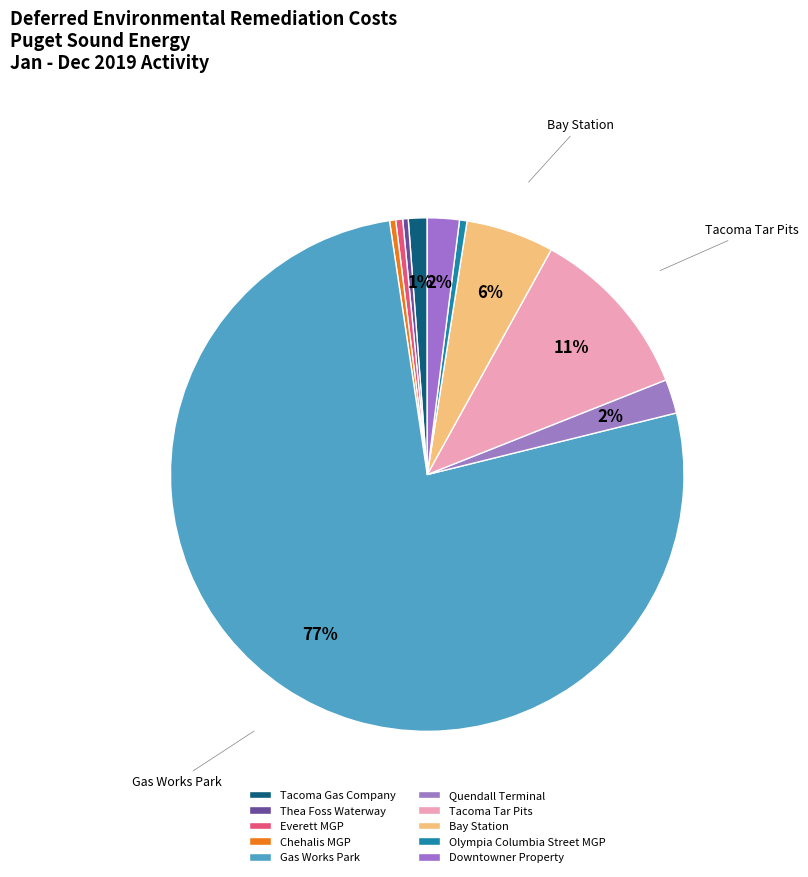

Count the number of slices in the pie.

10